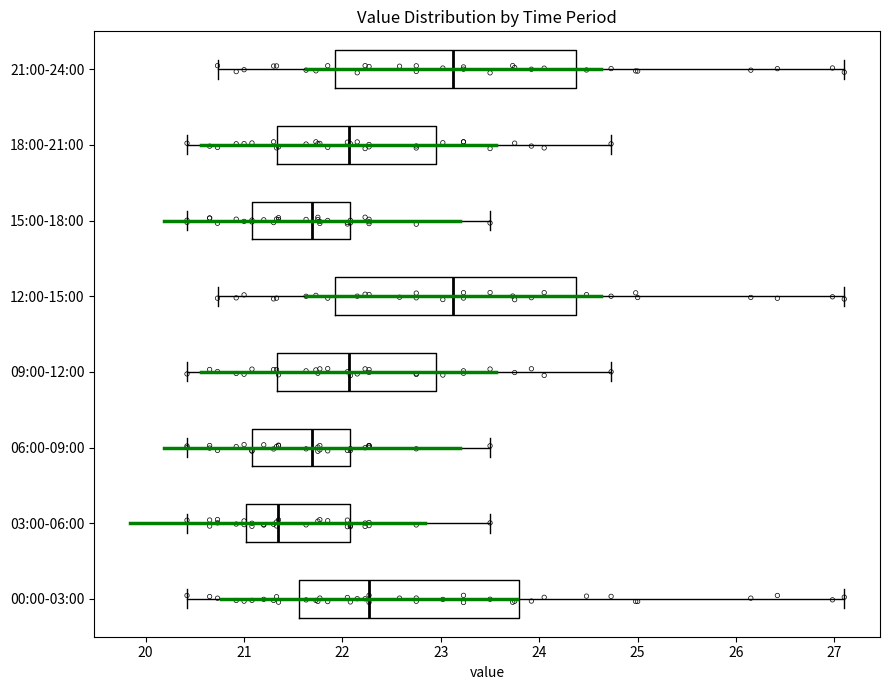

Where does the left whisker of the box for 15:00-18:00 end on the x-axis? The values are not printed on the chart, so give them approximately, as read against the axis.

20.4